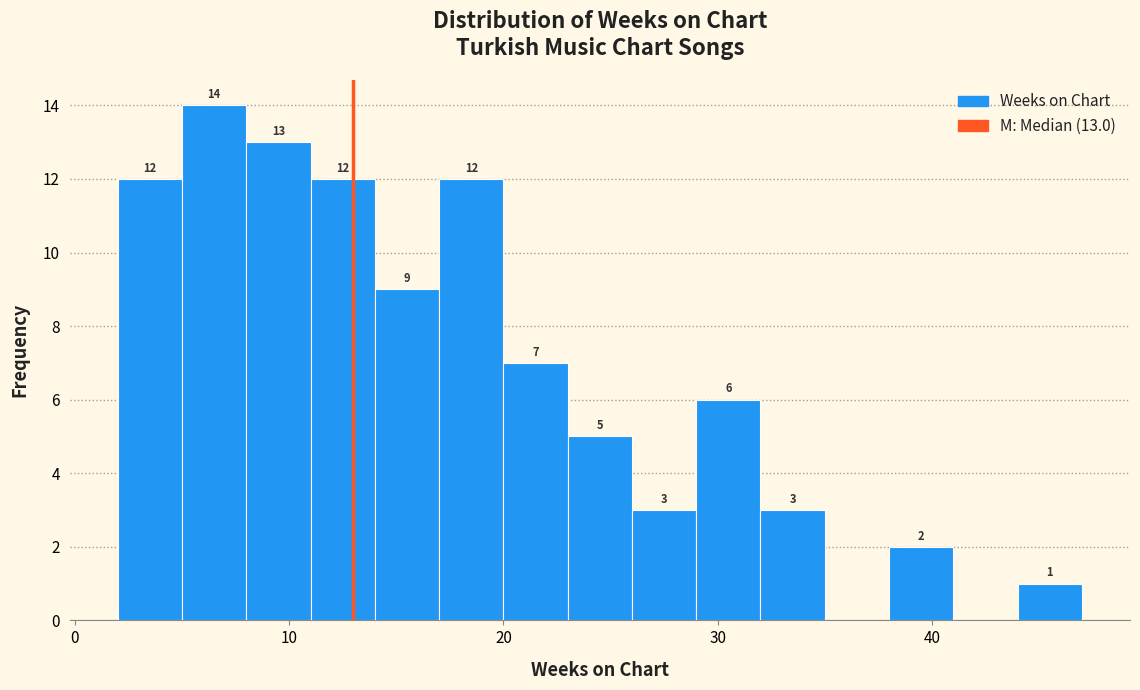

Read against the x-axis, roughly where is the centre of the tallest bar?

7